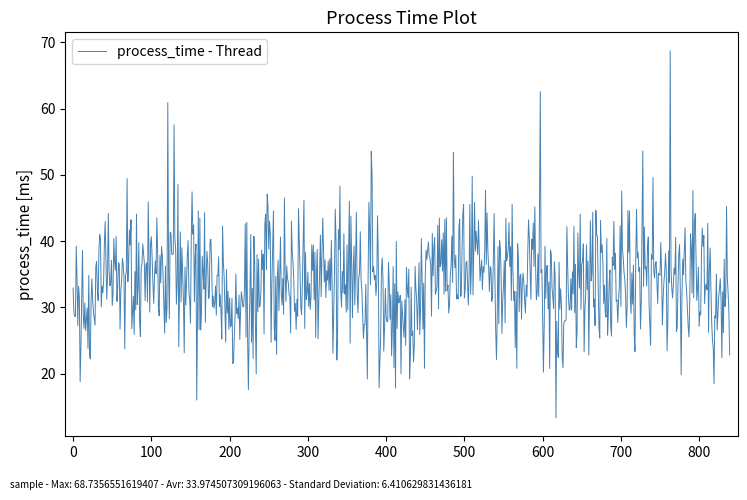

Is this an area chart (filled region under the line)?

No